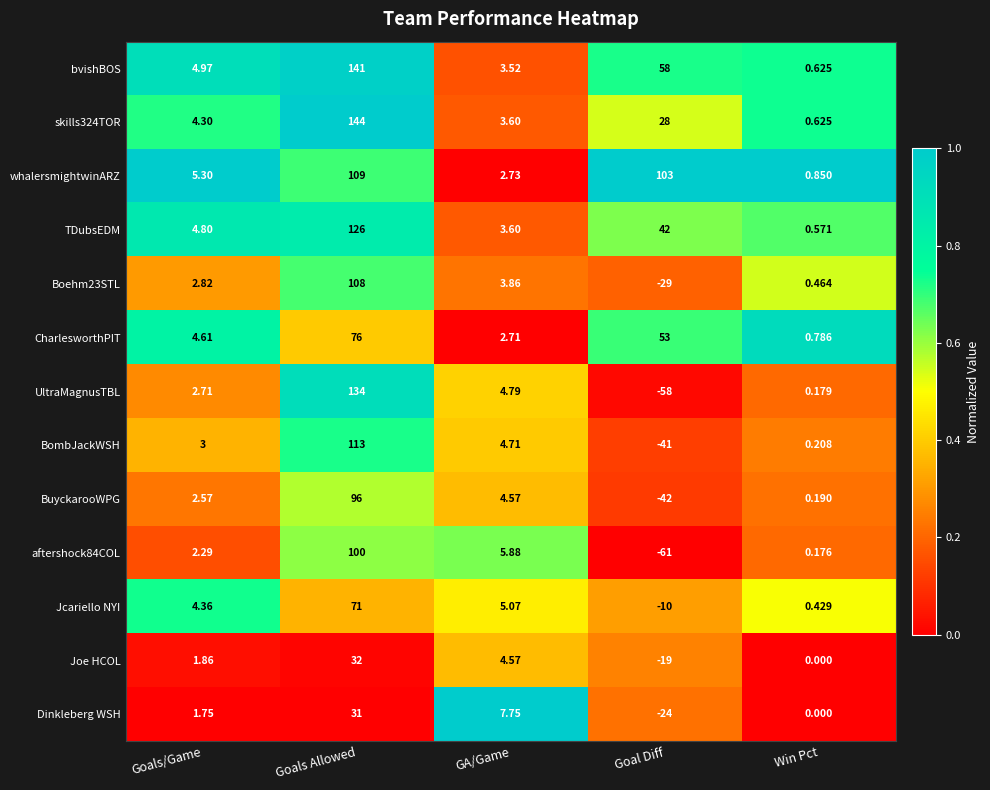

At how many categories does at least one series exceed 0?

5